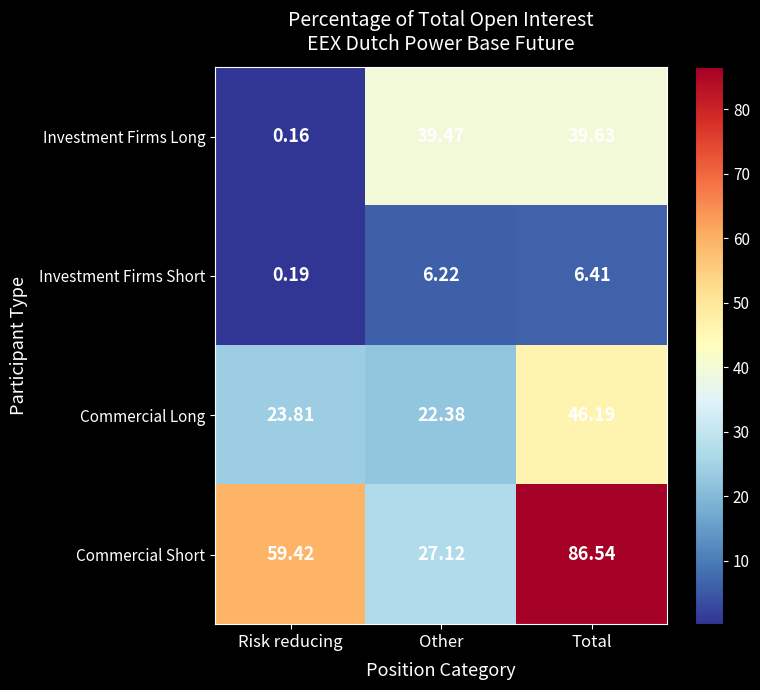

At which label does Commercial Long reach its peak?

Total